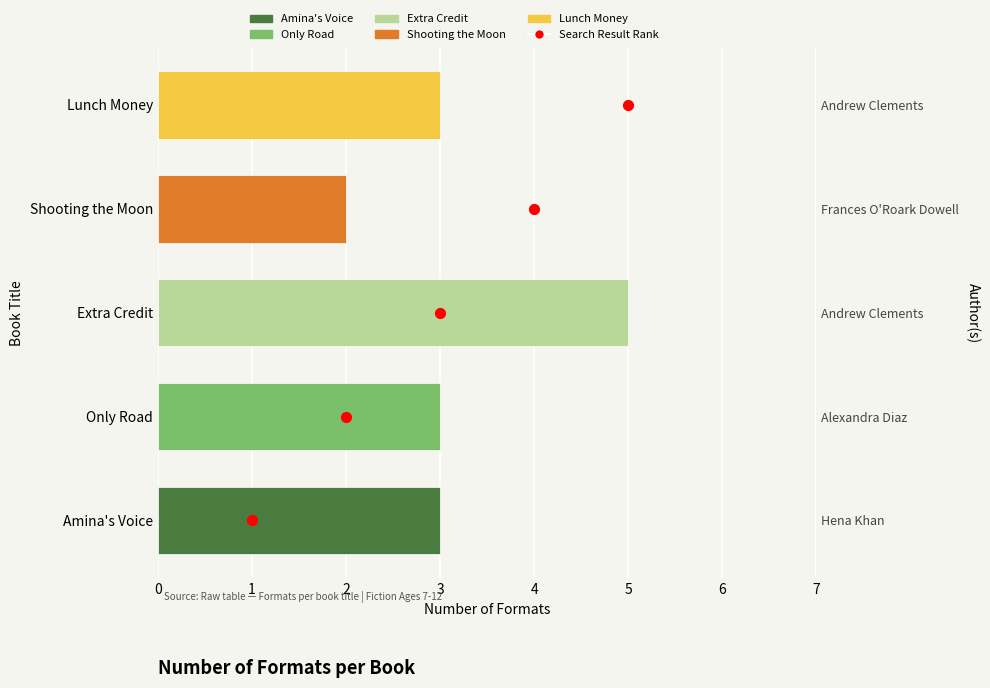

Is the value of Number of Formats at 4 greater than the value of Search Result Rank at 4?

No